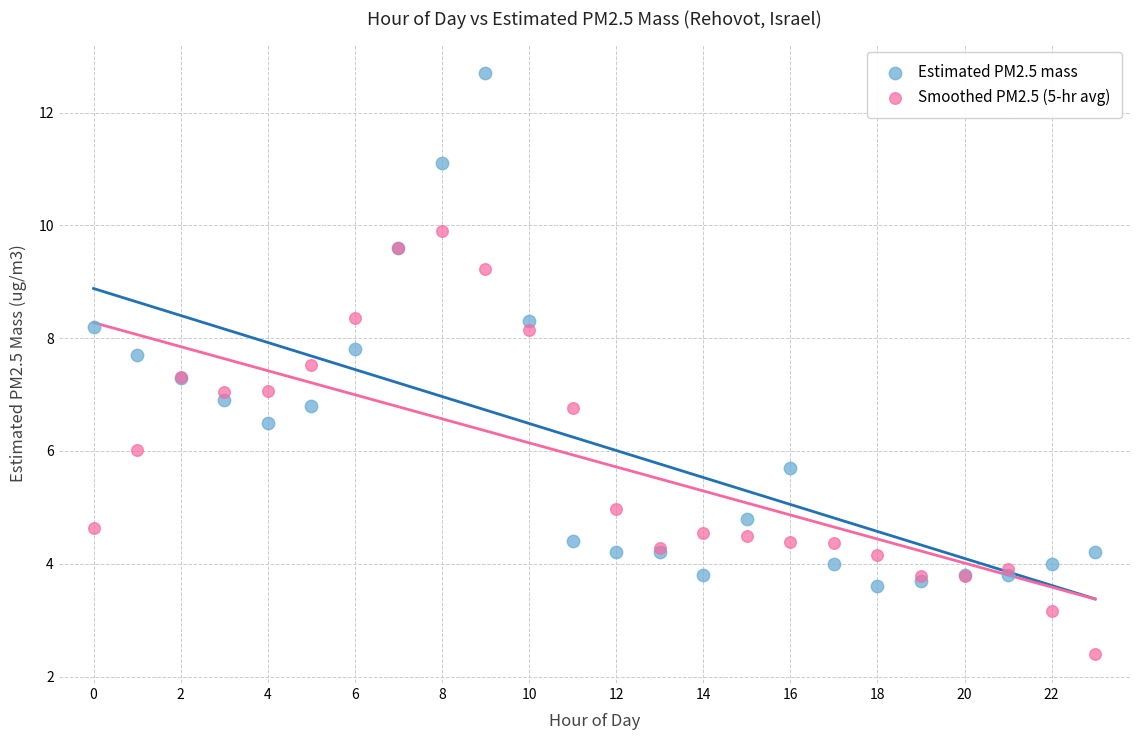

Which series reaches the maximum Y coordinate?

Estimated PM2.5 mass